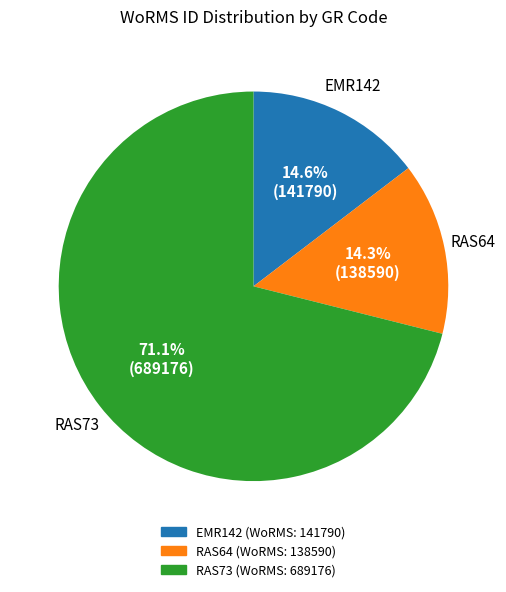

Which has a higher value, RAS64 or RAS73?

RAS73